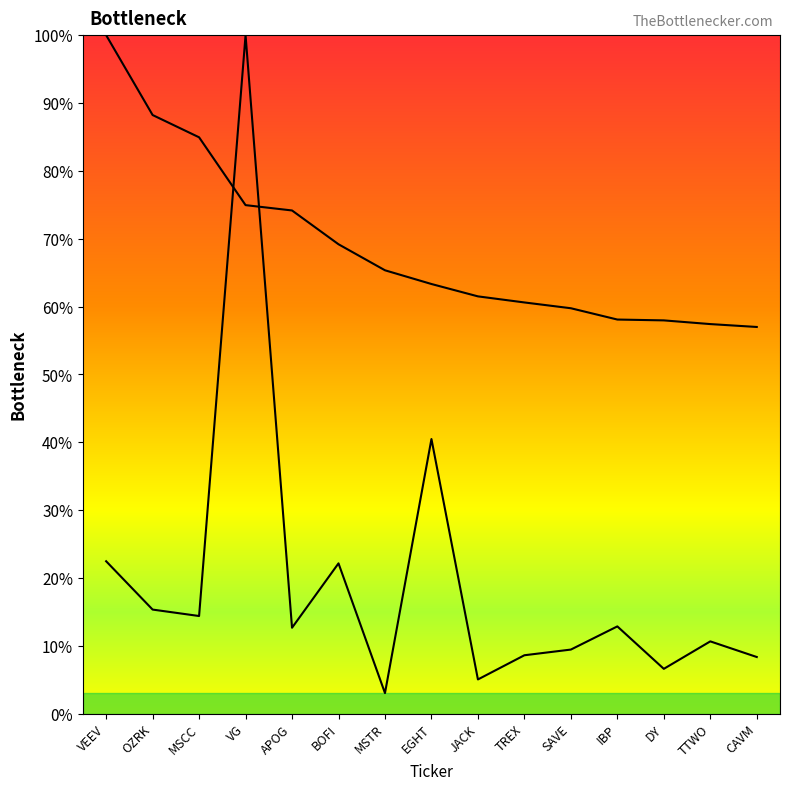

Which series has the largest range (max minus min)?

Shares